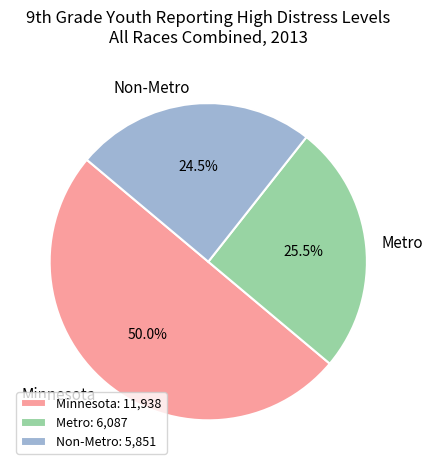

What portion of the pie excludes Minnesota?

50.0%